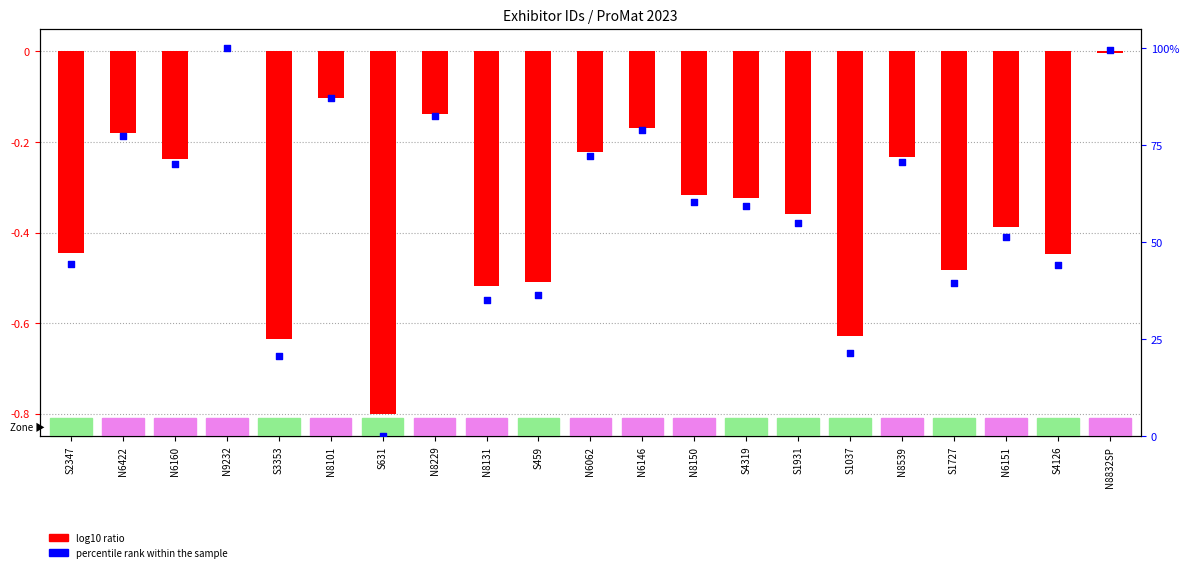

Which series contains the highest Y value?

percentile rank within the sample